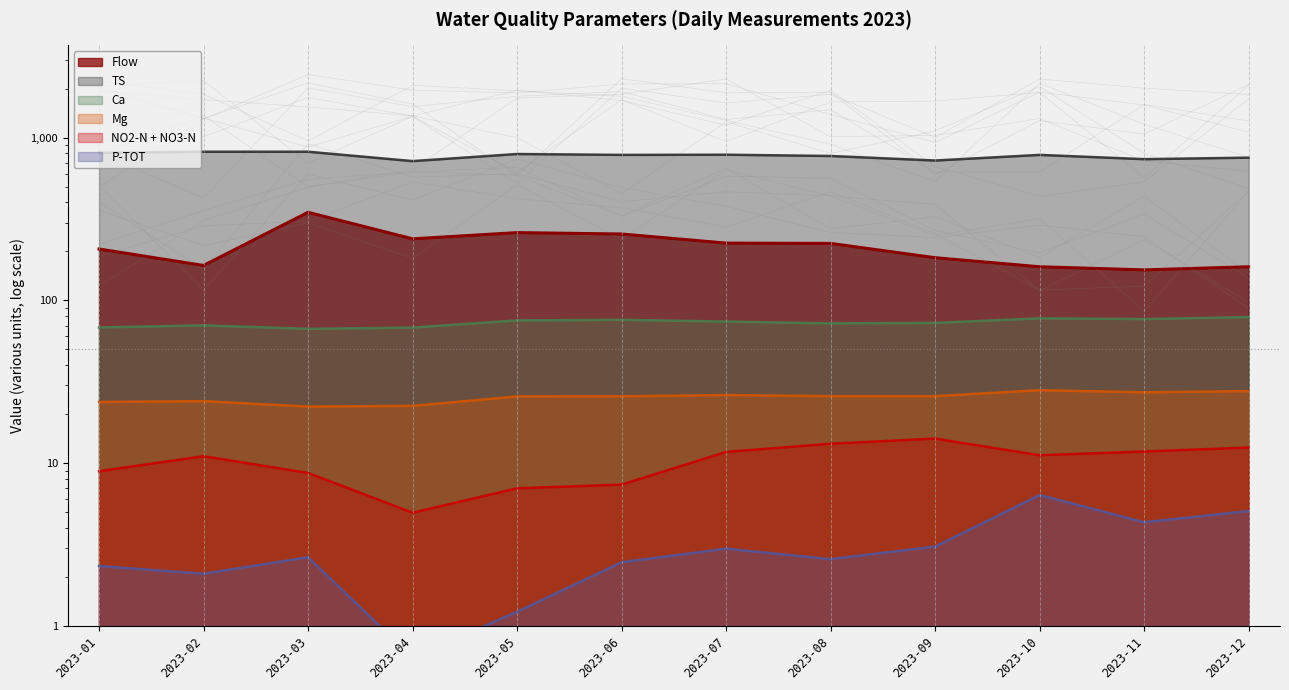

At which category is the sum across all series the highest?

2023-03